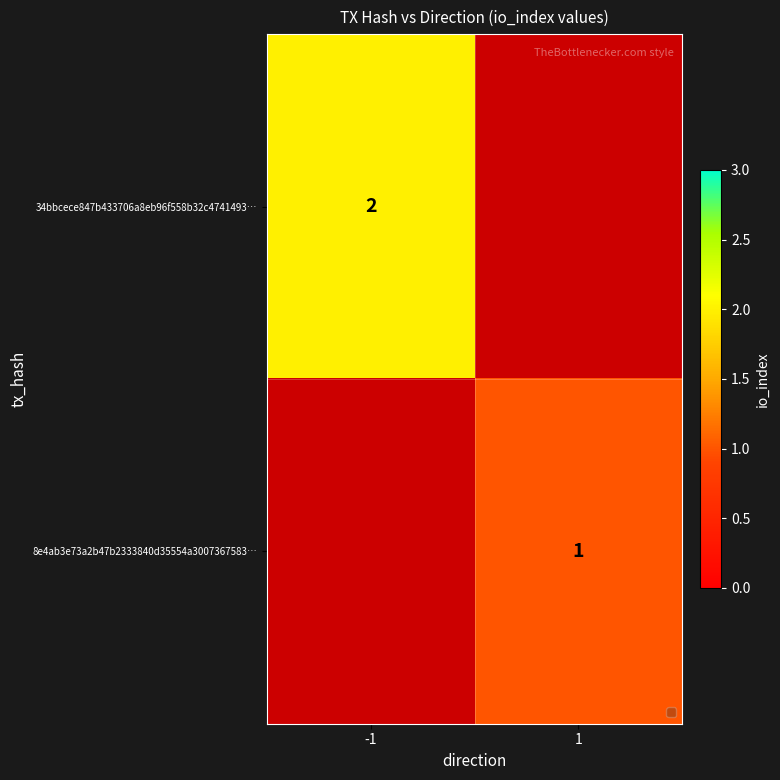

Is it true that 34bbcece847b433706a8eb96f558b32c4741493… equals 1 at -1?

False